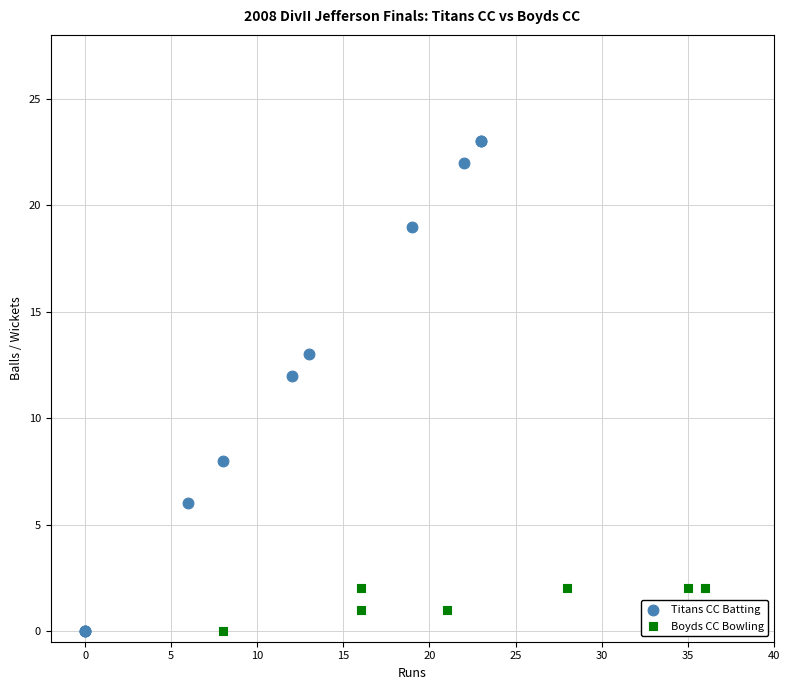

Which series has the largest Y range (max minus min)?

Titans CC Batting